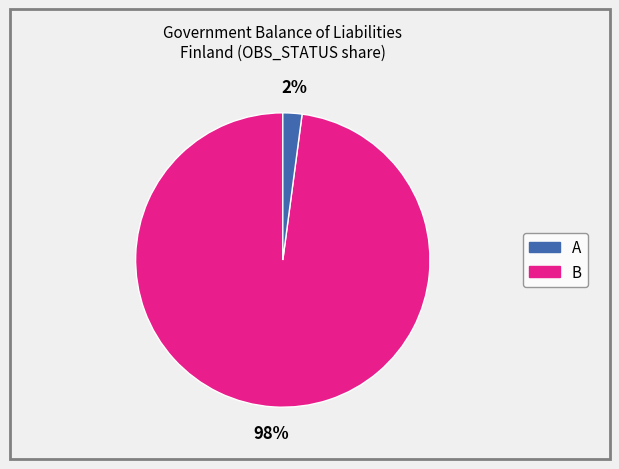

Which category accounts for the majority?

A